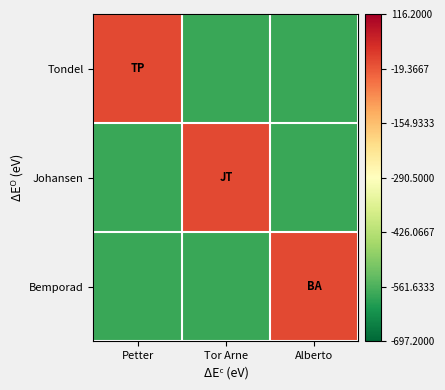

Which series changed the most between Petter and Tor Arne?

Tondel